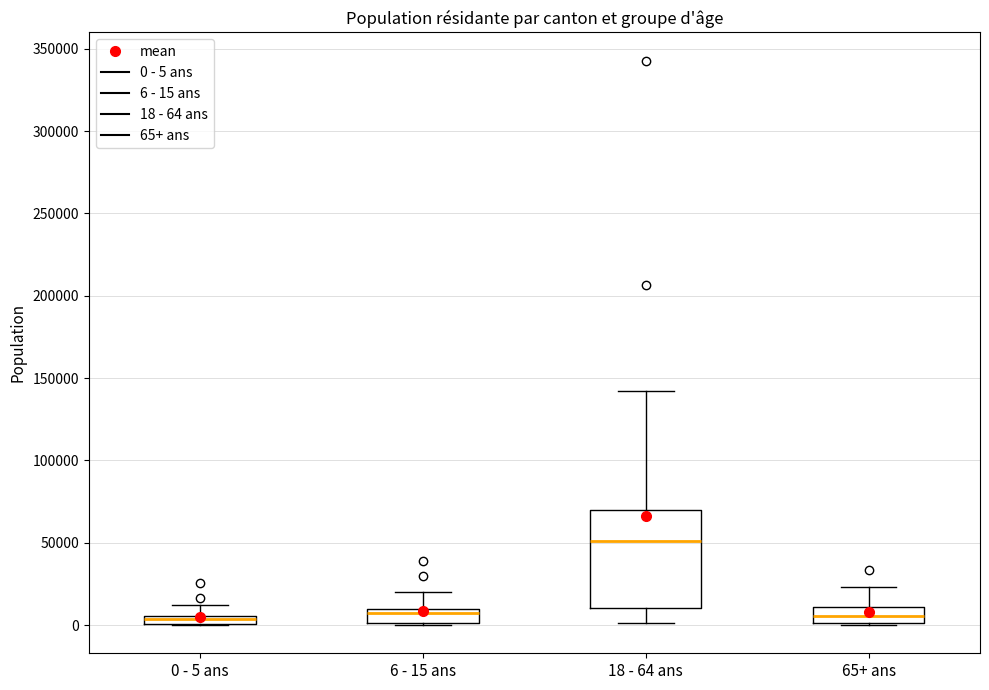

Where does the upper whisker of the box for 6 - 15 ans end on the y-axis? The values are not printed on the chart, so give them approximately, as read against the axis.

20000